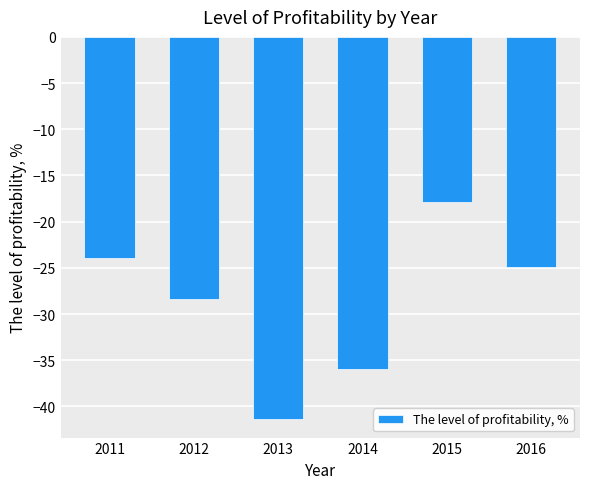

Count the number of categories in the chart.

6